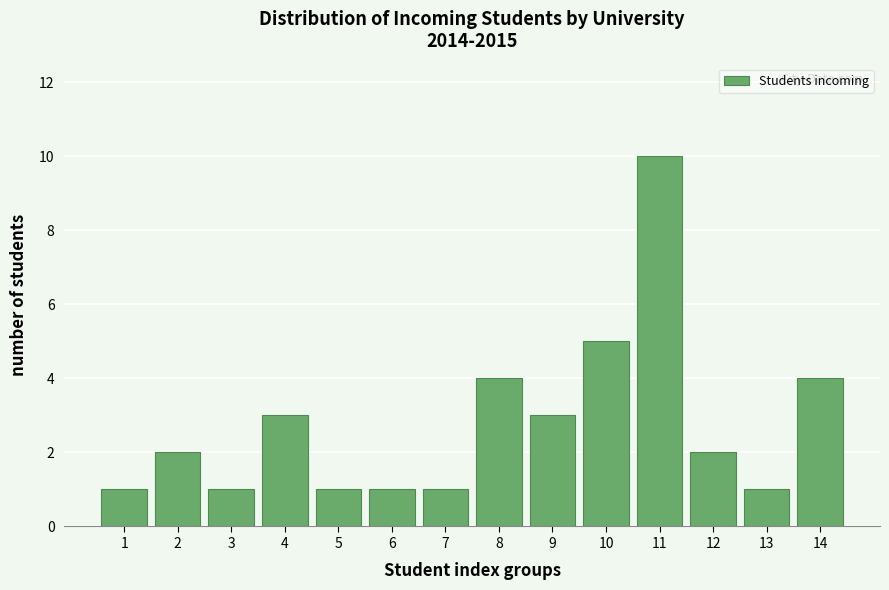

Reading left to right, list all the values displayed in this chart.

1	2	1	3	1	1	1	4	3	5	10	2	1	4